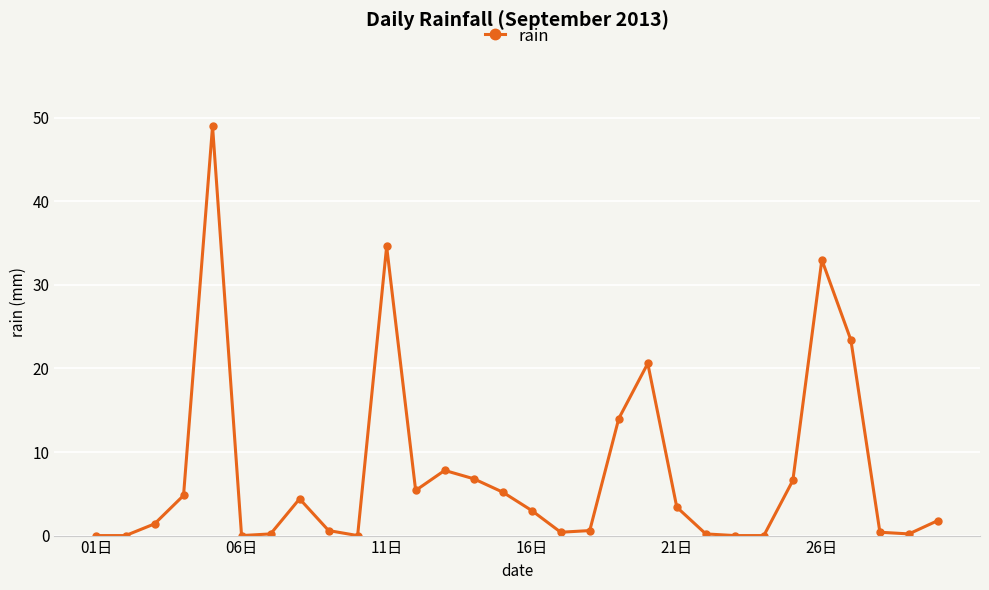

How many data points are less than 3?

15